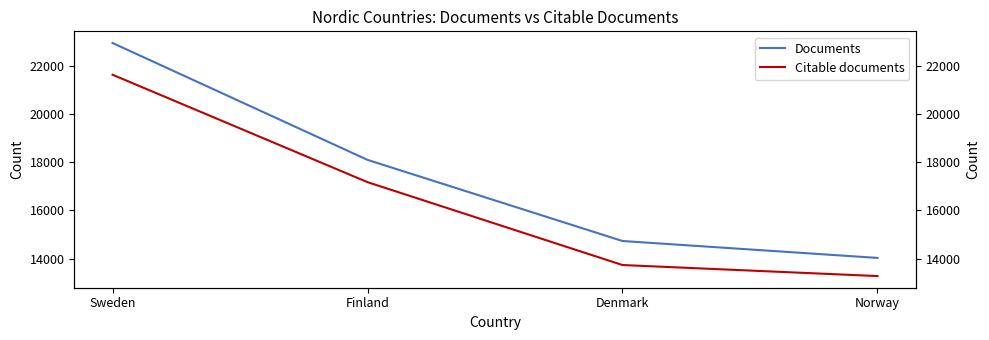

What is the value of the Documents point at the 2nd from the left?

18096